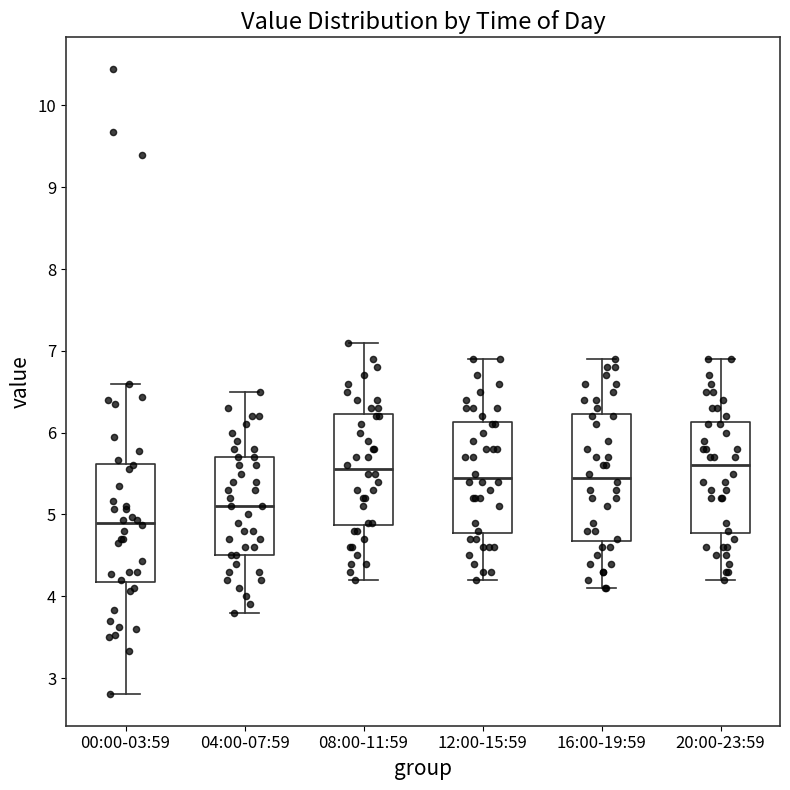

Reading left to right, transcribe this box plot: for each box, give where its median line is, the range the box spans, and where its two whiskers end, as read against the y-axis. The values are not printed on the chart, so give them approximately, as read against the axis.

00:00-03:59: median 4.9, box 4.2 to 5.6, whiskers 2.8 to 6.6
04:00-07:59: median 5.1, box 4.5 to 5.7, whiskers 3.8 to 6.5
08:00-11:59: median 5.6, box 4.9 to 6.2, whiskers 4.2 to 7.1
12:00-15:59: median 5.5, box 4.8 to 6.1, whiskers 4.2 to 6.9
16:00-19:59: median 5.5, box 4.7 to 6.2, whiskers 4.1 to 6.9
20:00-23:59: median 5.6, box 4.8 to 6.1, whiskers 4.2 to 6.9